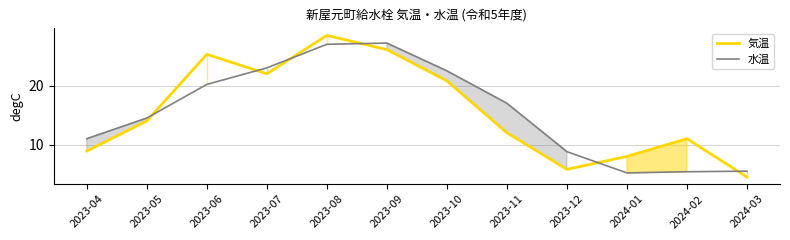

How many intersections are there between 水温 and 気温?

6